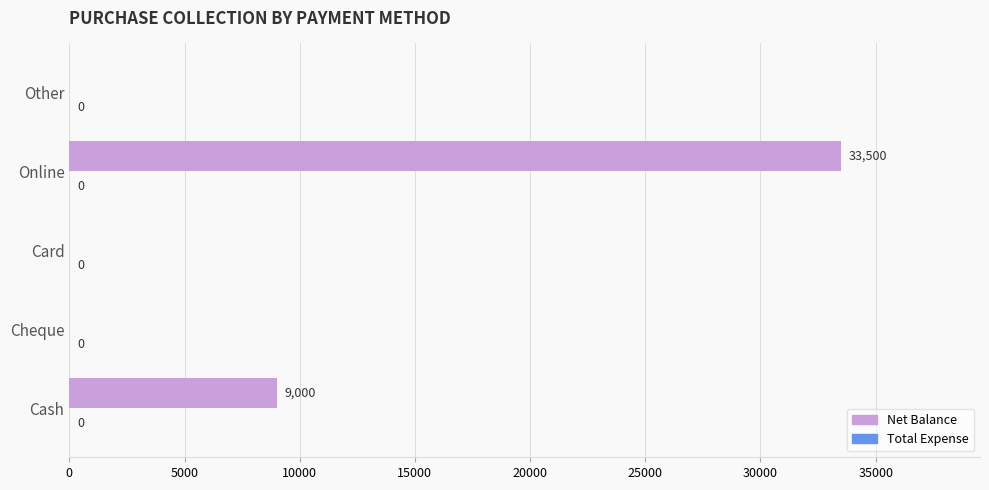

What is the sum of the values at Cash and Card?

9000